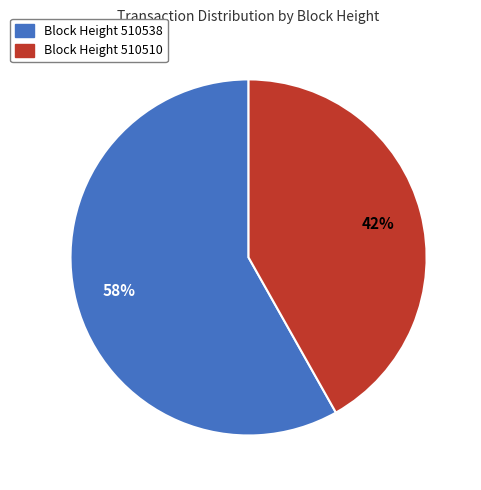

To the nearest percent, what is the average slice percentage?

50%